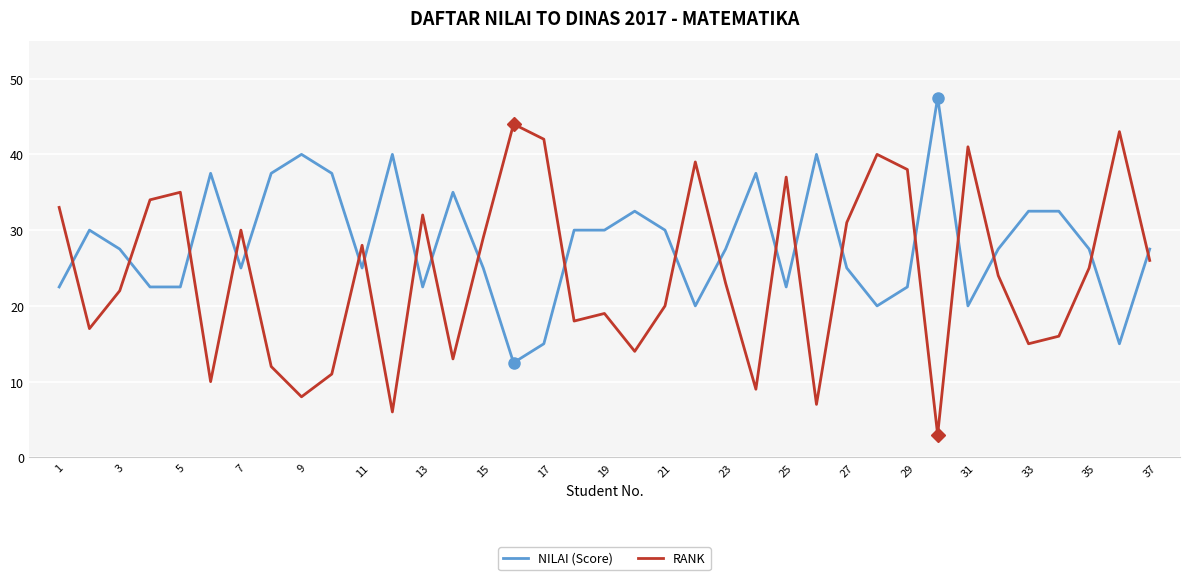

Which series ends up on top after the final intersection of RANK and NILAI (Score)?

NILAI (Score)